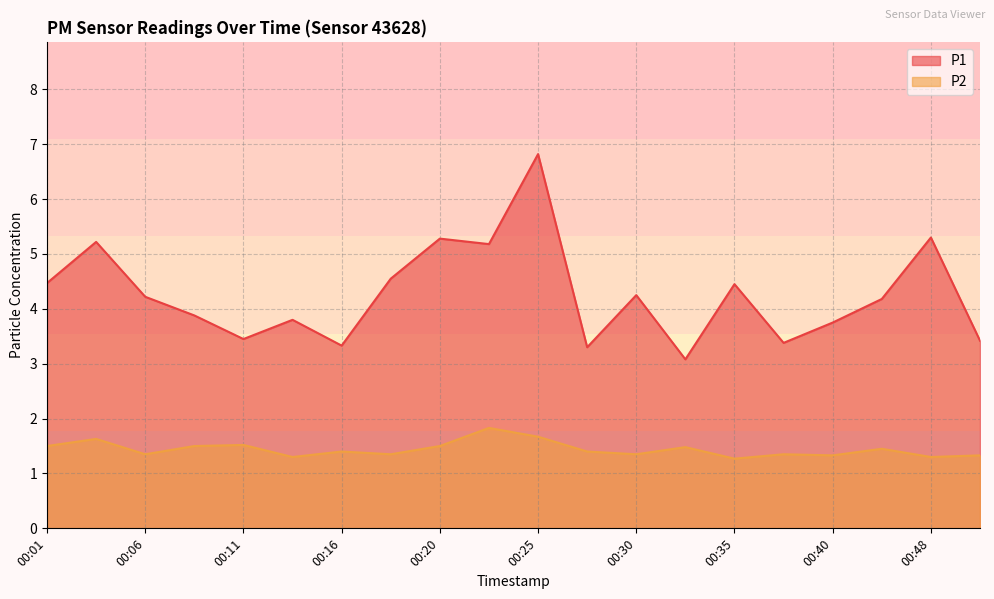

True or false: P1 has more than 1 points higher than both neighbors.

True